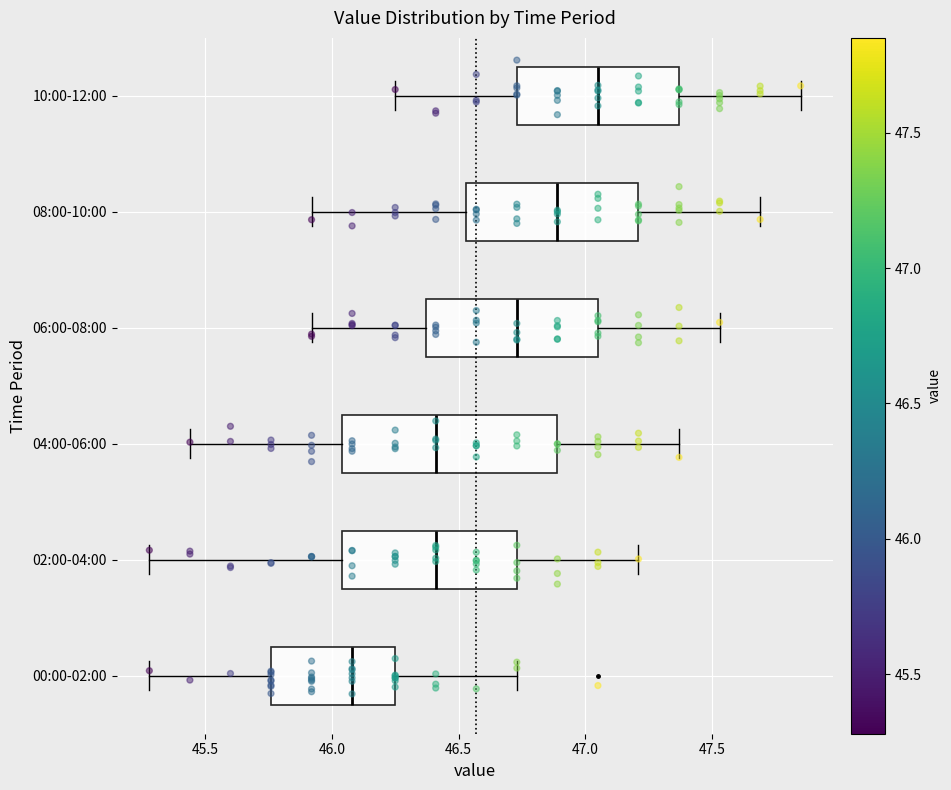

Which box's median line is the furthest to the left?

00:00-02:00